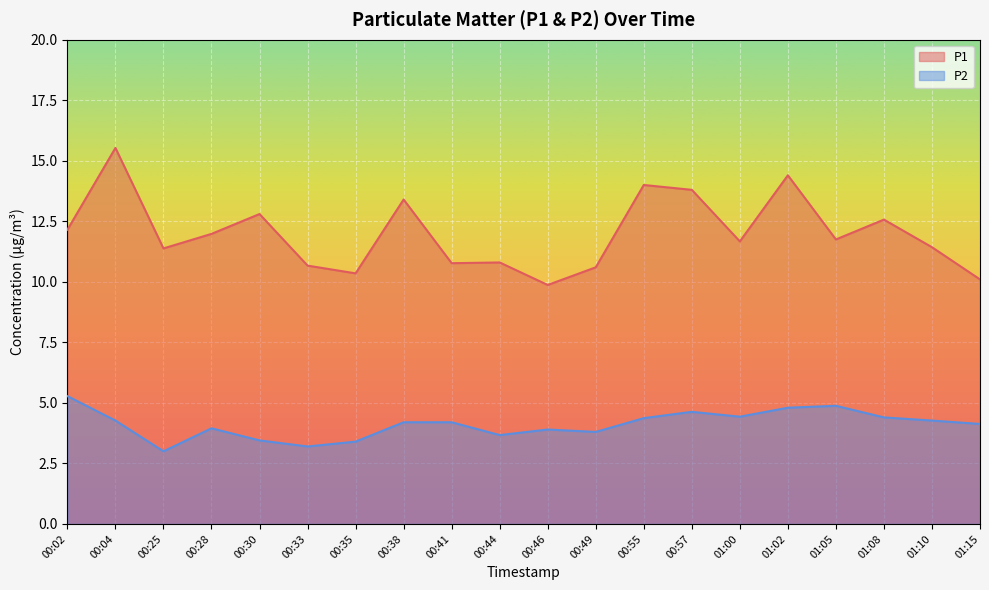

True or false: P1 and P2 intersect in this chart.

False